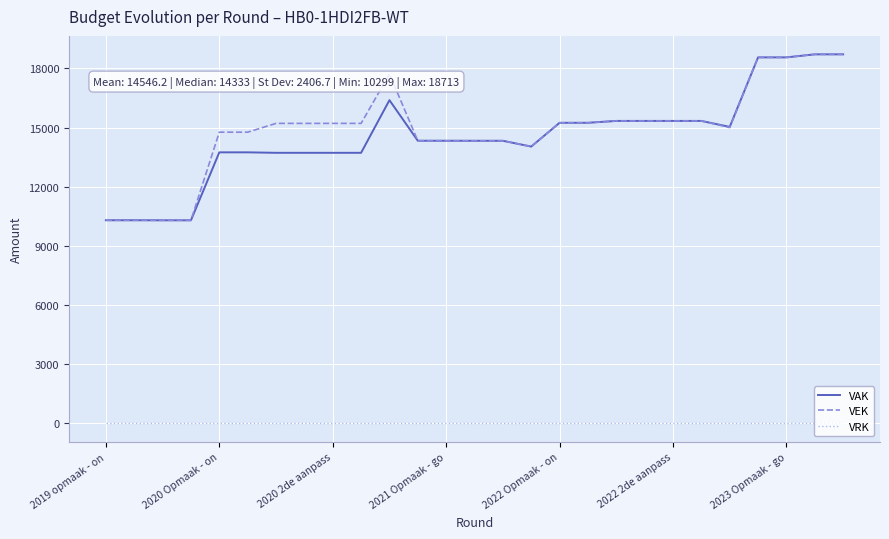

True or false: VRK and VAK intersect in this chart.

False